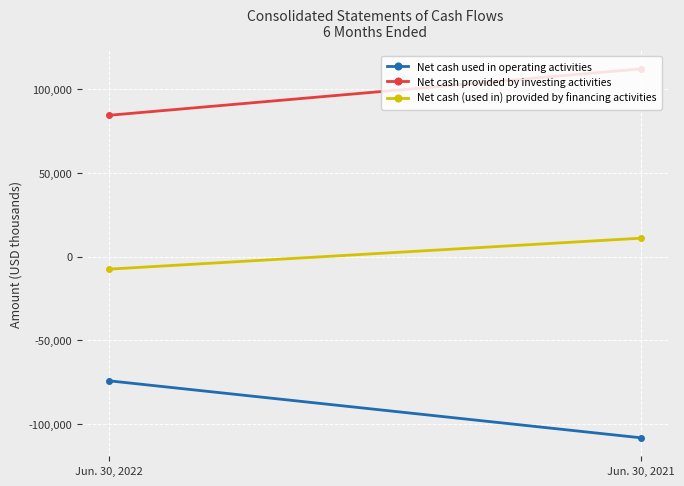

Between Jun. 30, 2021 and Jun. 30, 2022, which is larger?

Jun. 30, 2022